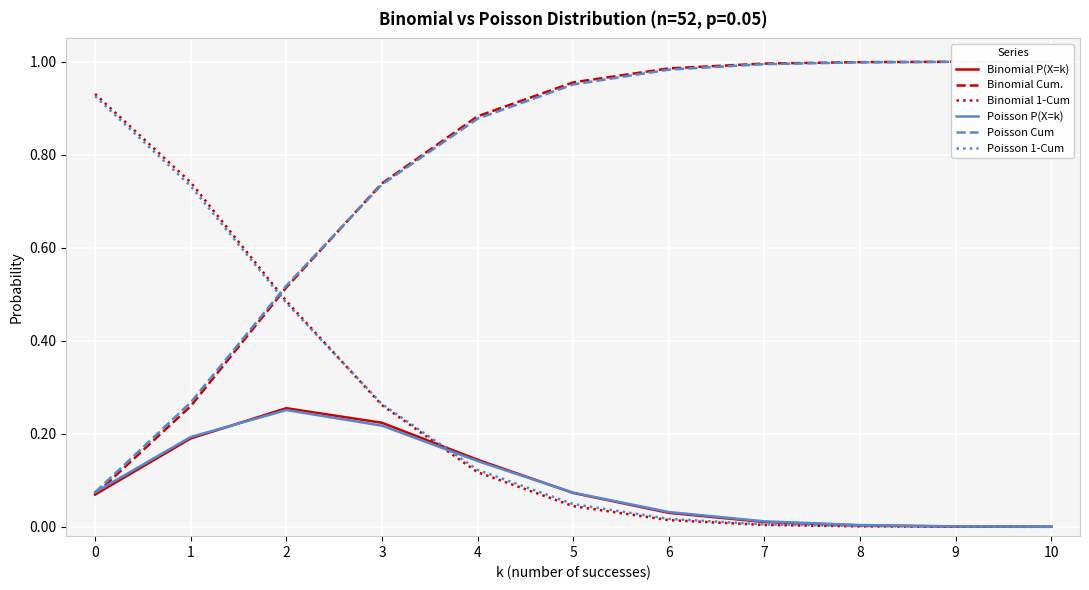

Reading left to right, transcribe all the data shown in this chart.

Binomial P(X=k): 0.1	0.2	0.3	0.2	0.1	0.1	0.0	0.0	0.0	0.0	0.0
Binomial Cum.: 0.1	0.3	0.5	0.7	0.9	1.0	1.0	1.0	1.0	1.0	1.0
Binomial 1-Cum: 0.9	0.7	0.5	0.3	0.1	0.0	0.0	0.0	0.0	0.0	0.0
Poisson P(X=k): 0.1	0.2	0.3	0.2	0.1	0.1	0.0	0.0	0.0	0.0	0.0
Poisson Cum: 0.1	0.3	0.5	0.7	0.9	1.0	1.0	1.0	1.0	1.0	1.0
Poisson 1-Cum: 0.9	0.7	0.5	0.3	0.1	0.0	0.0	0.0	0.0	0.0	0.0